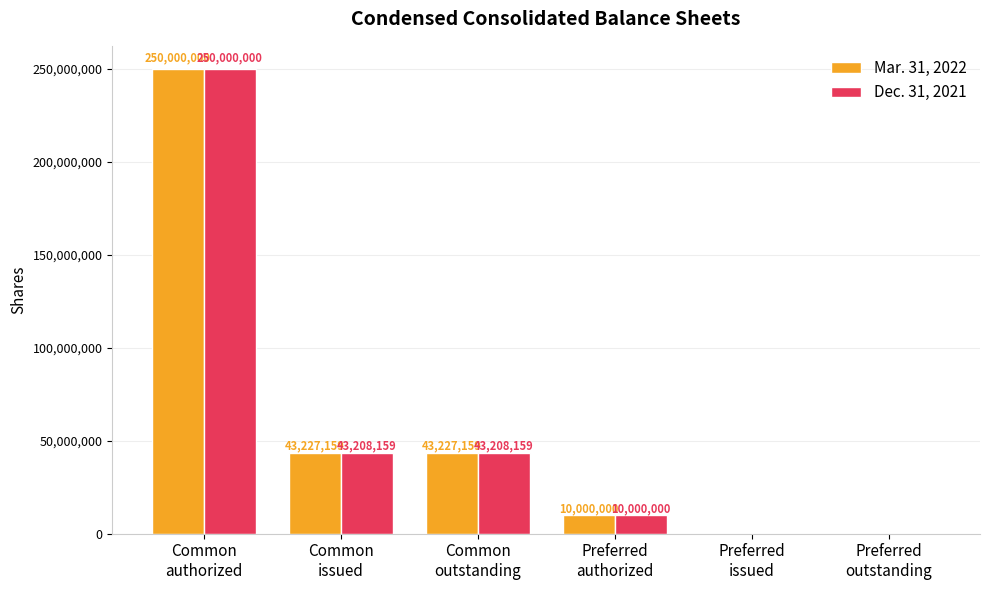

At which category is the sum across all series the highest?

Common
authorized